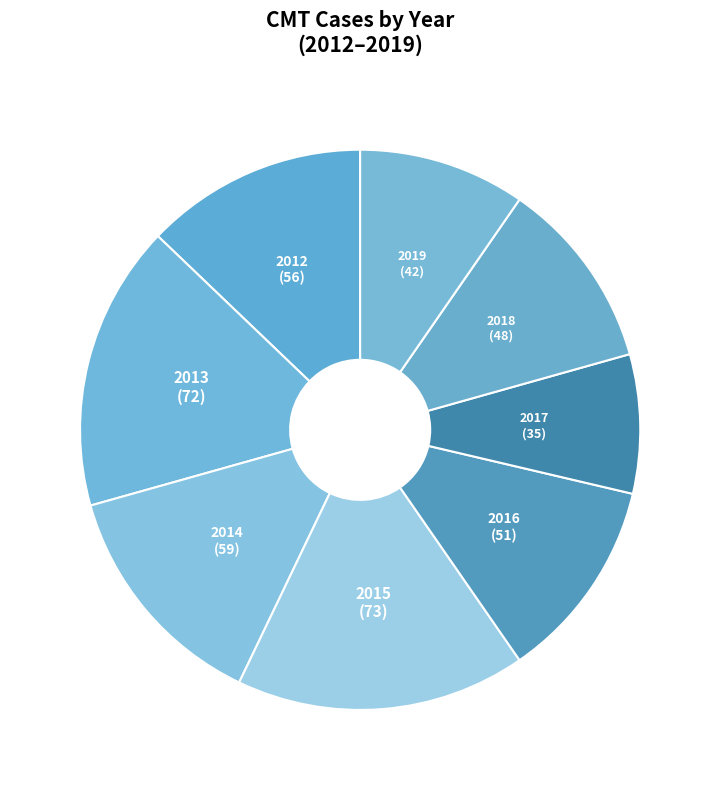

How many segments does this pie chart have?

8